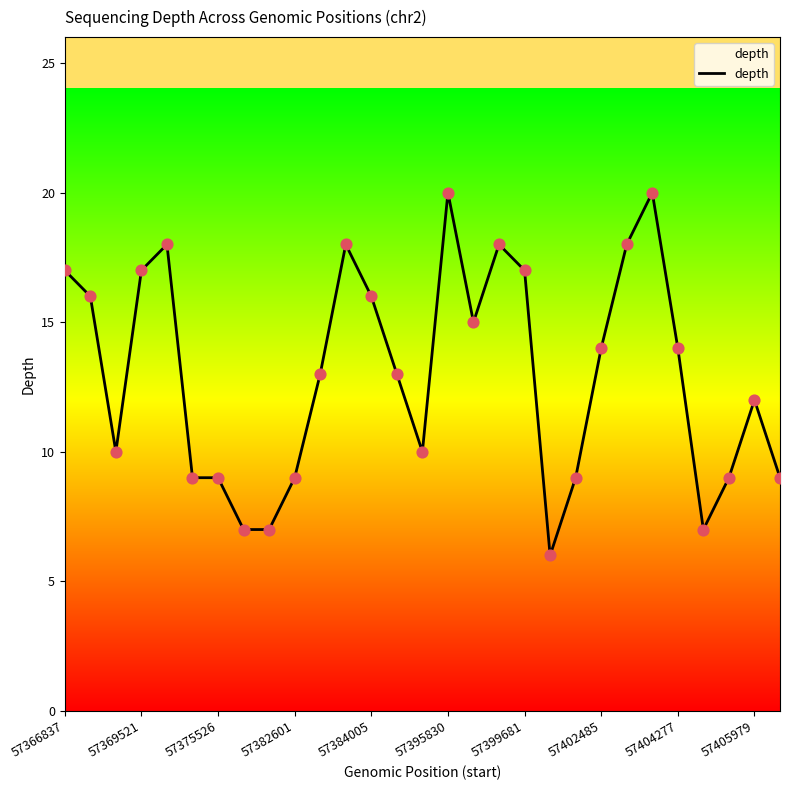

What is the difference between the maximum and minimum values?

14